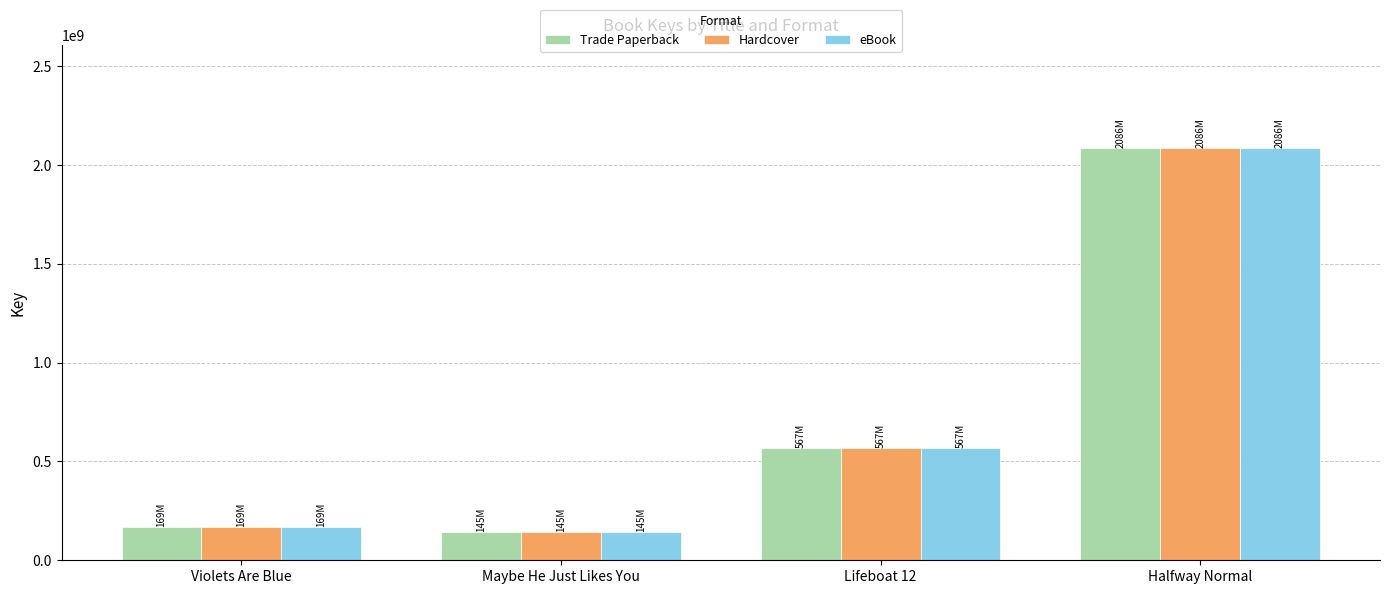

Reading left to right, what are all the values shown in this chart?

Trade Paperback: Violets Are Blue=168873401	Maybe He Just Likes You=144637348	Lifeboat 12=567301969	Halfway Normal=2085914975
Hardcover: Violets Are Blue=168873401	Maybe He Just Likes You=144637348	Lifeboat 12=567301969	Halfway Normal=2085914975
eBook: Violets Are Blue=168873401	Maybe He Just Likes You=144637348	Lifeboat 12=567301969	Halfway Normal=2085914975